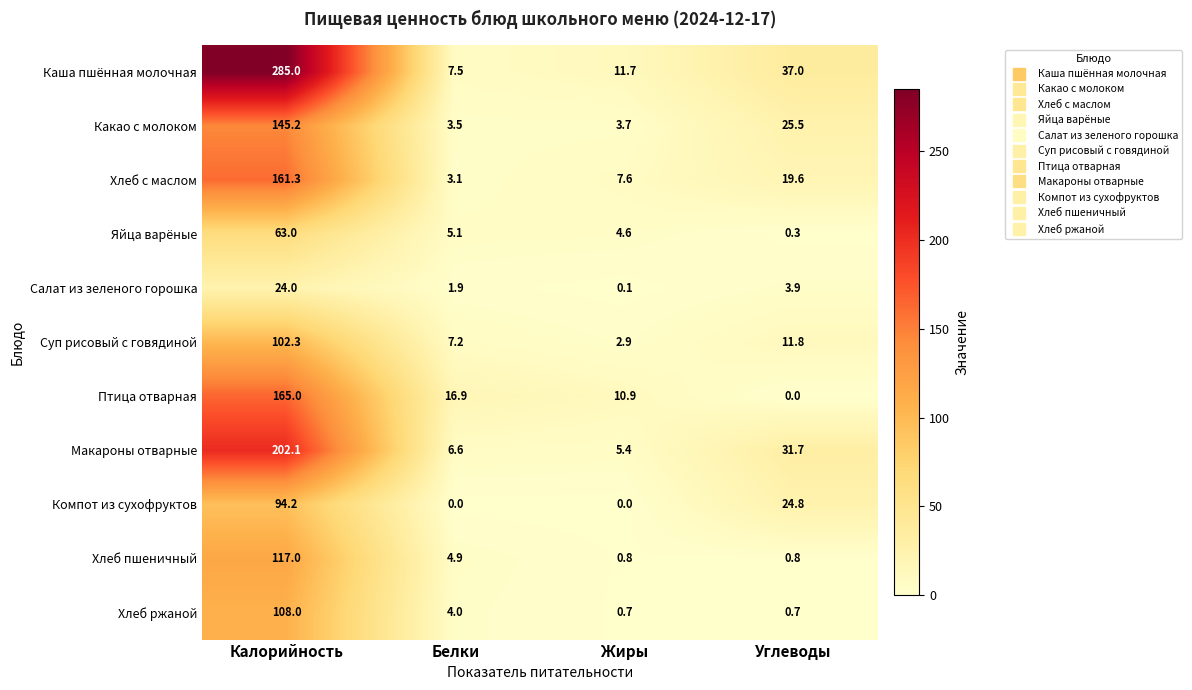

The Хлеб пшеничный series shows 2.4 at Белки. True or false?

False